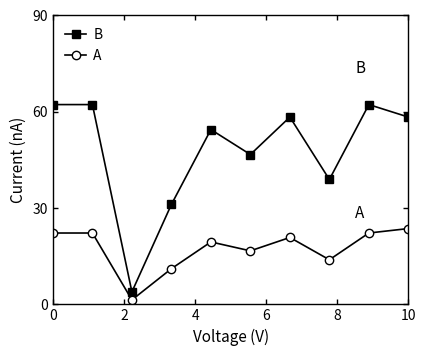

How many data points in A are above 20?

5